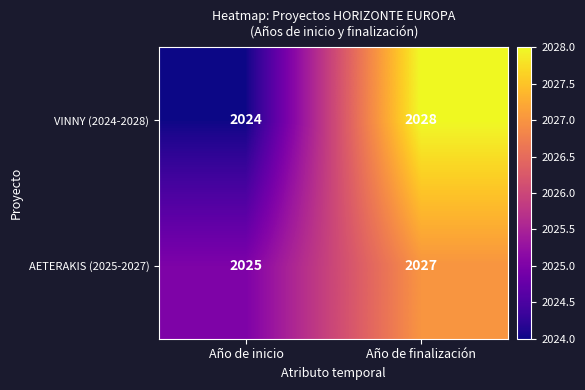

Which category has the highest value in the AETERAKIS (2025-2027) series?

Año de finalización